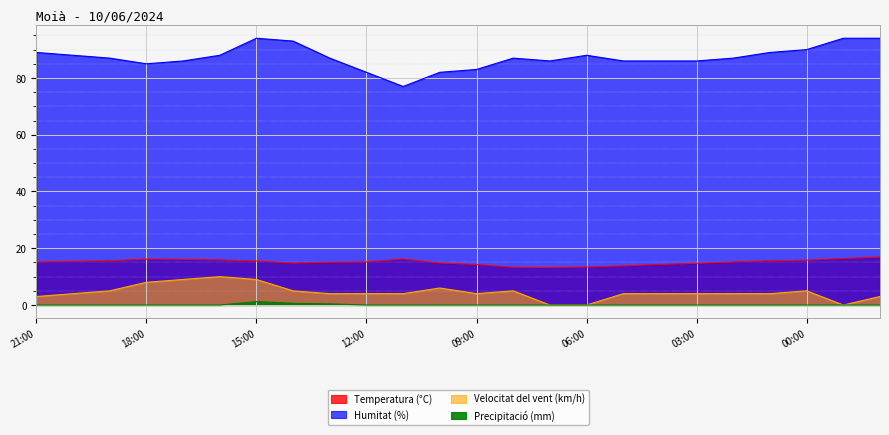

Is it true that Humitat (%) equals 27.1 at 22:00?

False